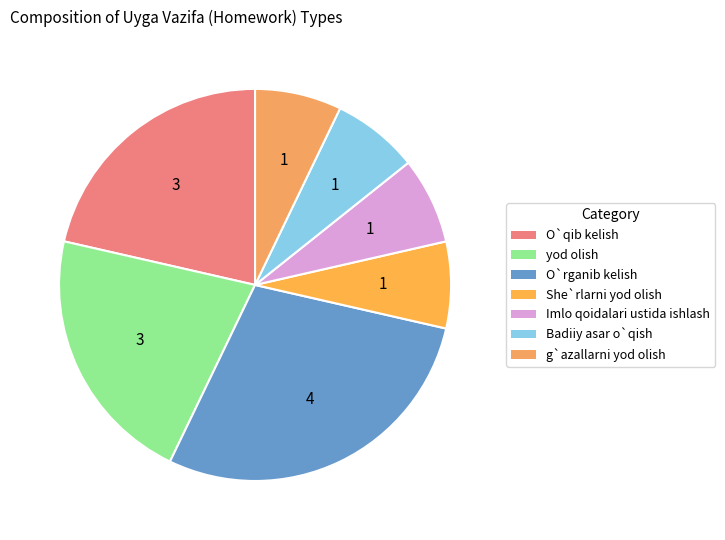

Which has a higher value, g`azallarni yod olish or yod olish?

yod olish